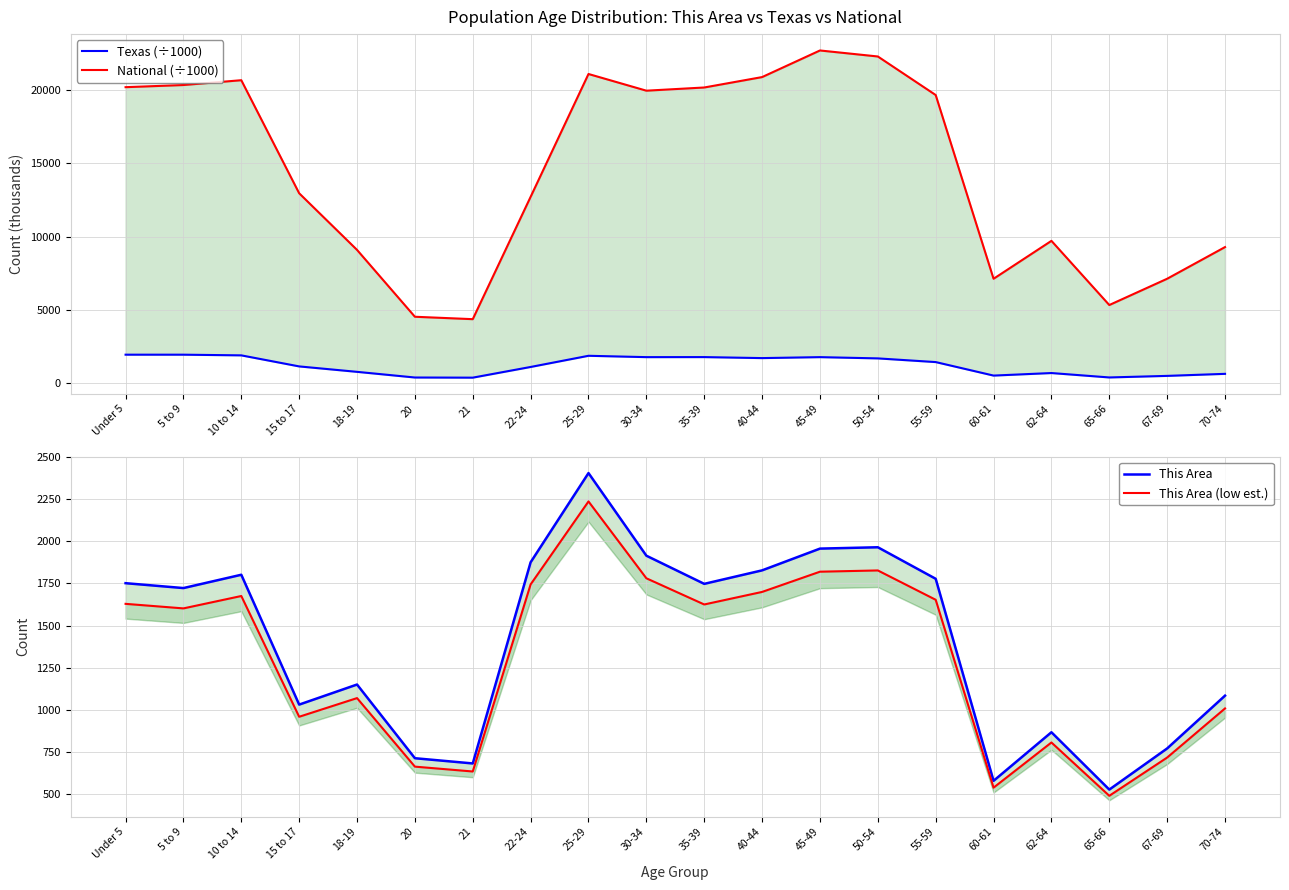

True or false: This Area has more than 1 interior local peaks.

True